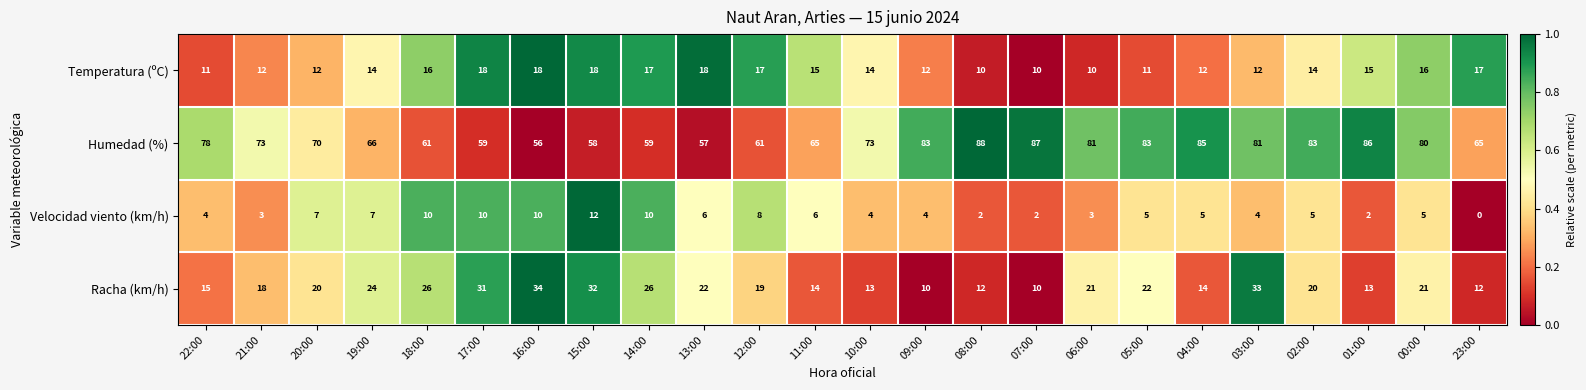

How many distinct data groups are displayed?

4